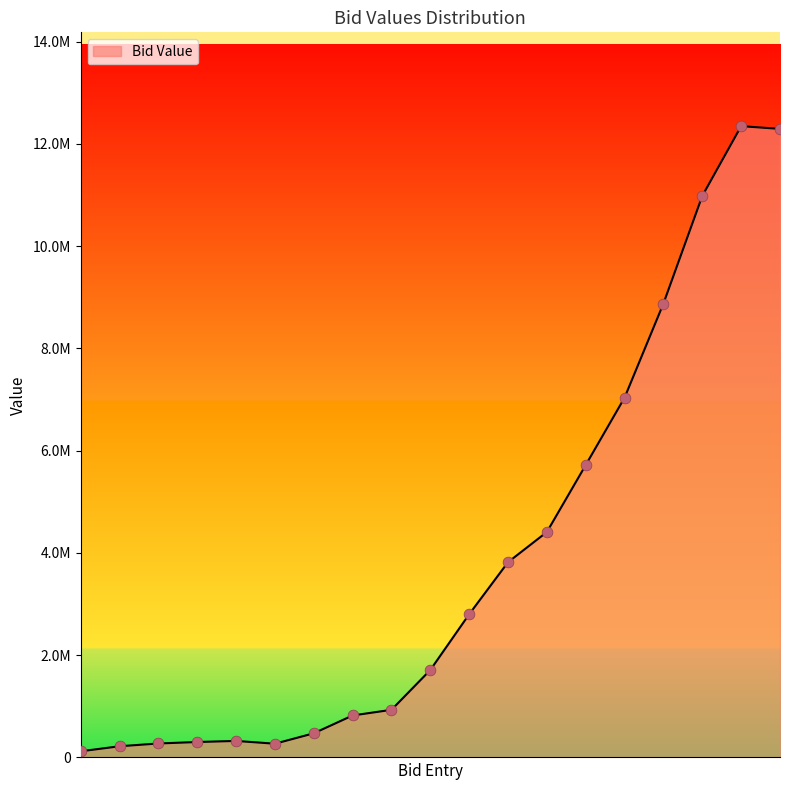

Does the chart have visible grid lines?

No